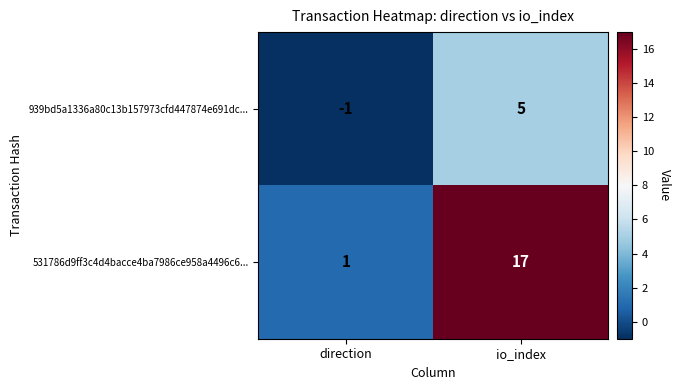

List the labels in order of 939bd5a1336a80c13b157973cfd447874e691dc... value, largest first.

io_index, direction